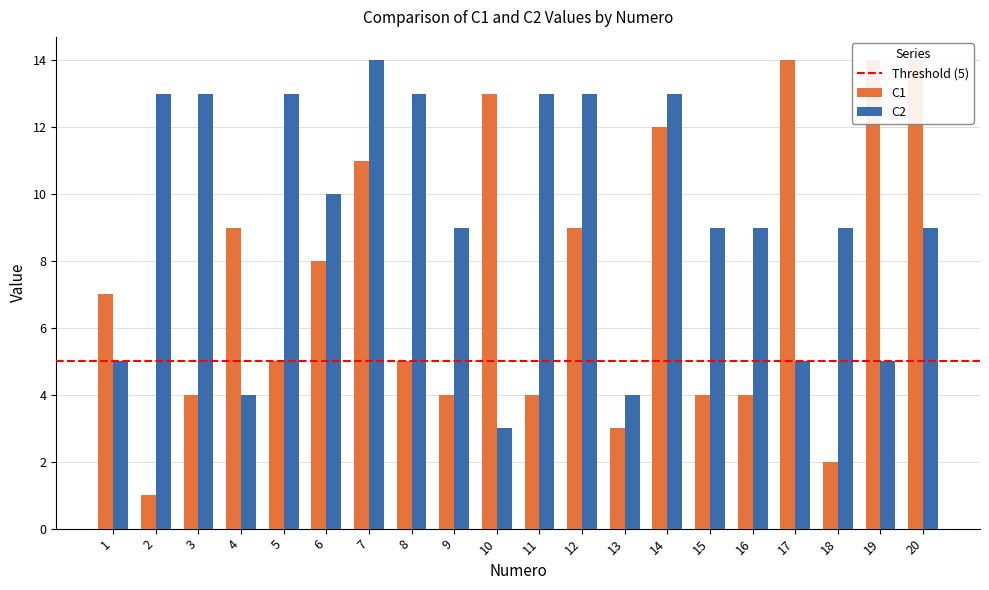

What is the difference between the maximum and minimum values in the C1 series?

13